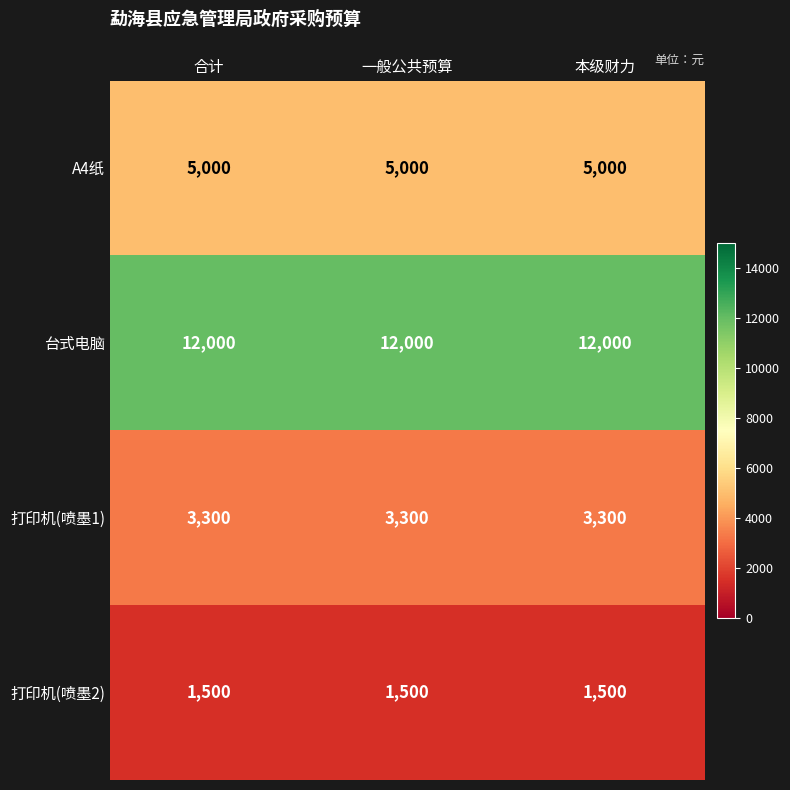

What is the spread (max minus min) of values at 一般公共预算?

10500